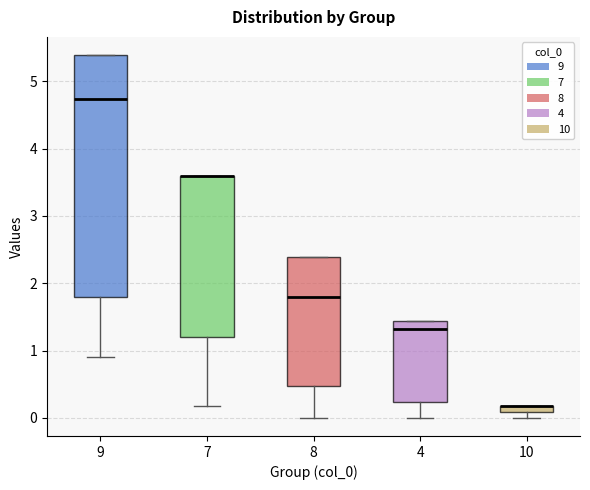

Comparing the boxes themselves (not the whiskers), which one is the tallest?

9